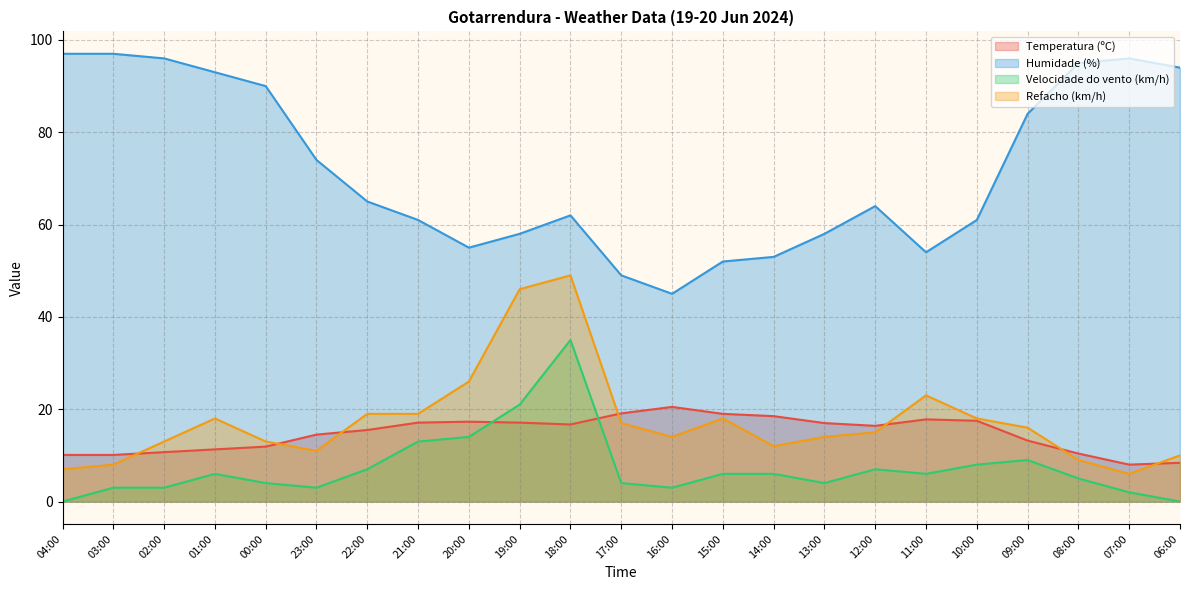

In Velocidade do vento (km/h), how many points are lower than both neighbors (excluding endpoints)?

4